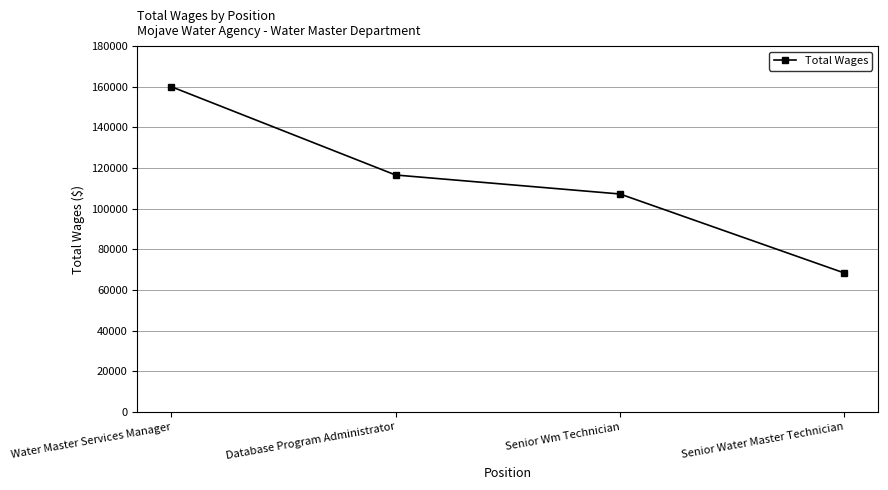

What is the change in value from Database Program Administrator to Senior Water Master Technician?

-48196